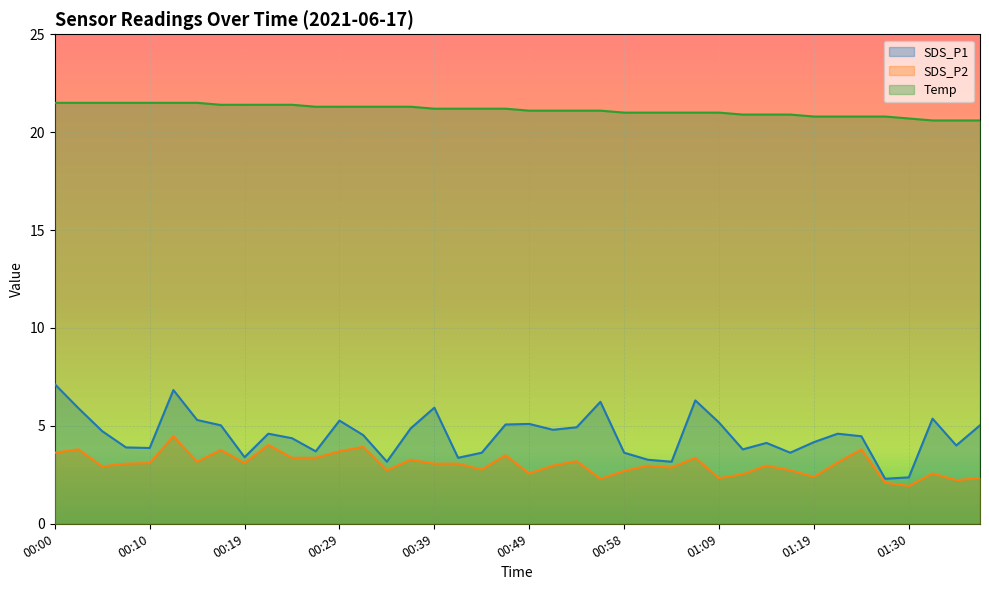

True or false: Temp and SDS_P2 intersect in this chart.

False